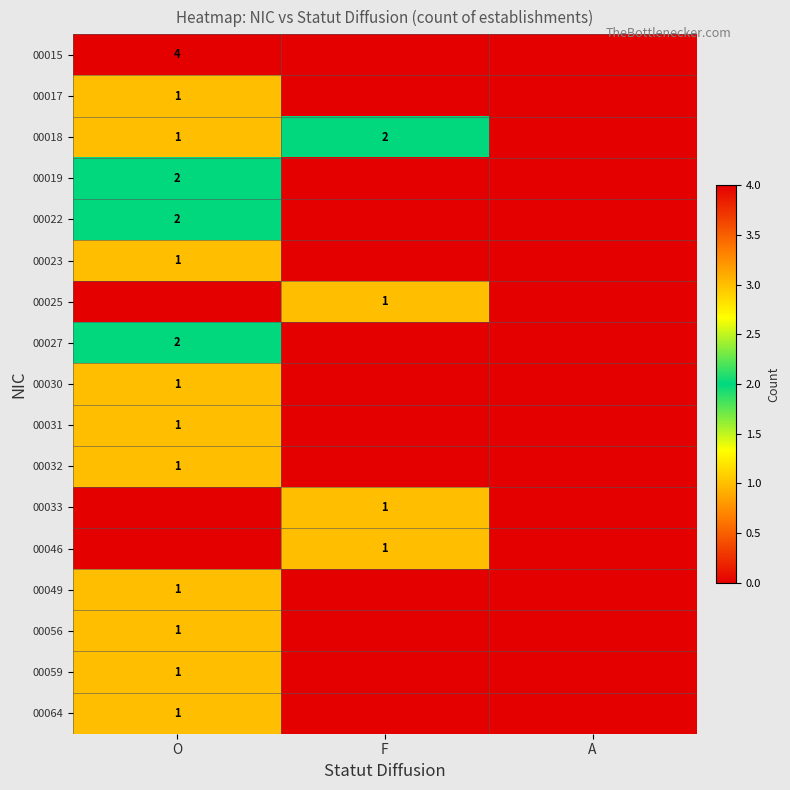

The value of 00019 at O is 2. True or false?

True